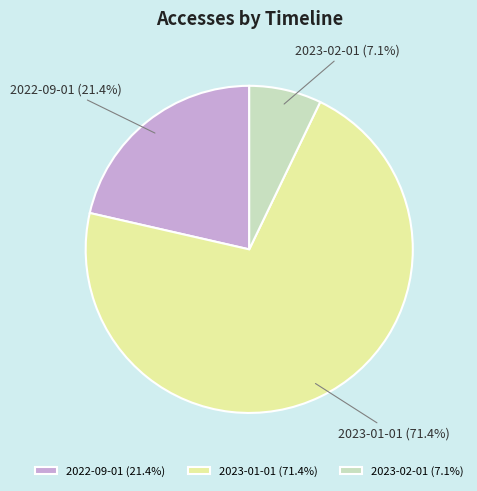

Does 2022-09-01 represent more than half of the total?

No